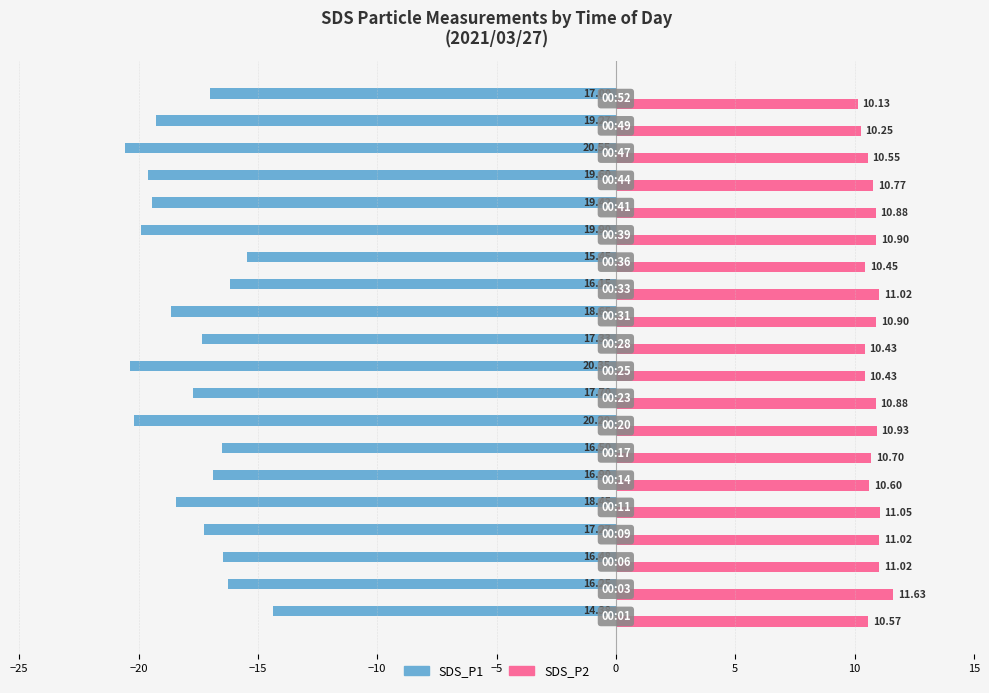

How many data points does each series have?

20